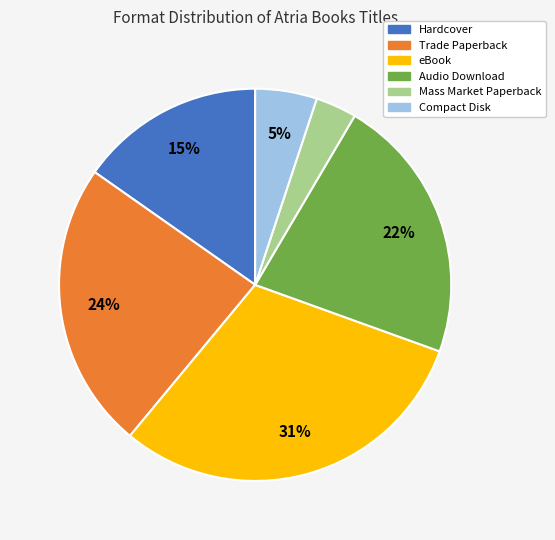

How many slices are in this pie chart?

6